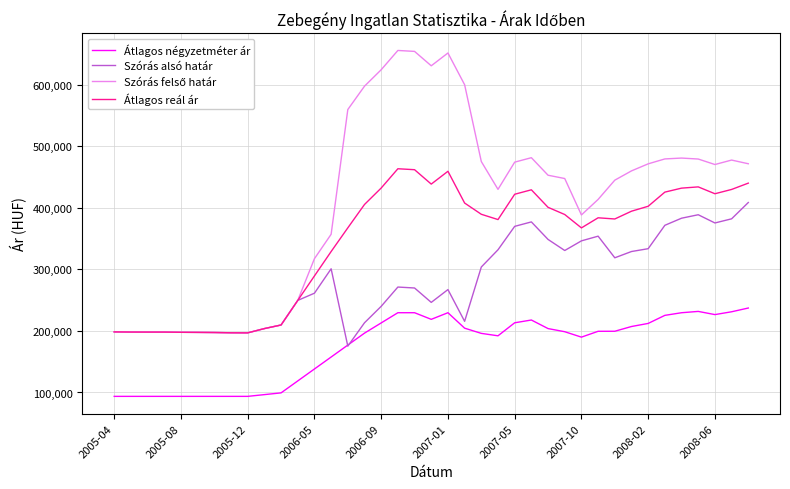

What is the maximum value for Átlagos négyzetméter ár?

237157